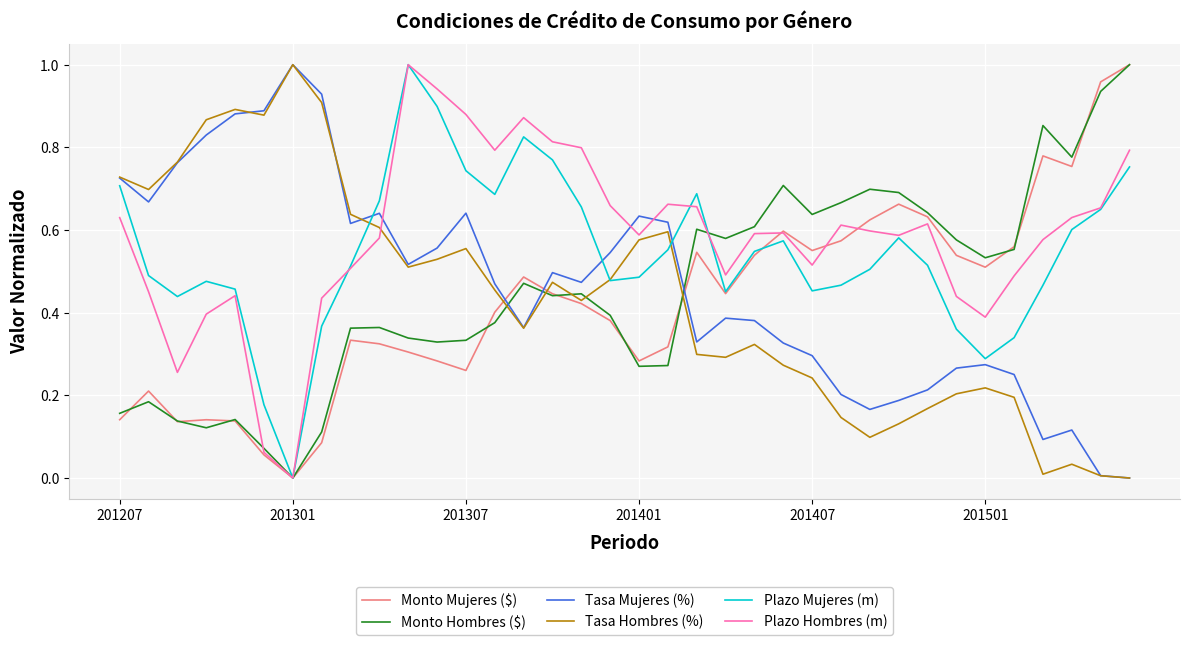

True or false: Monto Hombres ($) and Tasa Hombres (%) intersect in this chart.

True